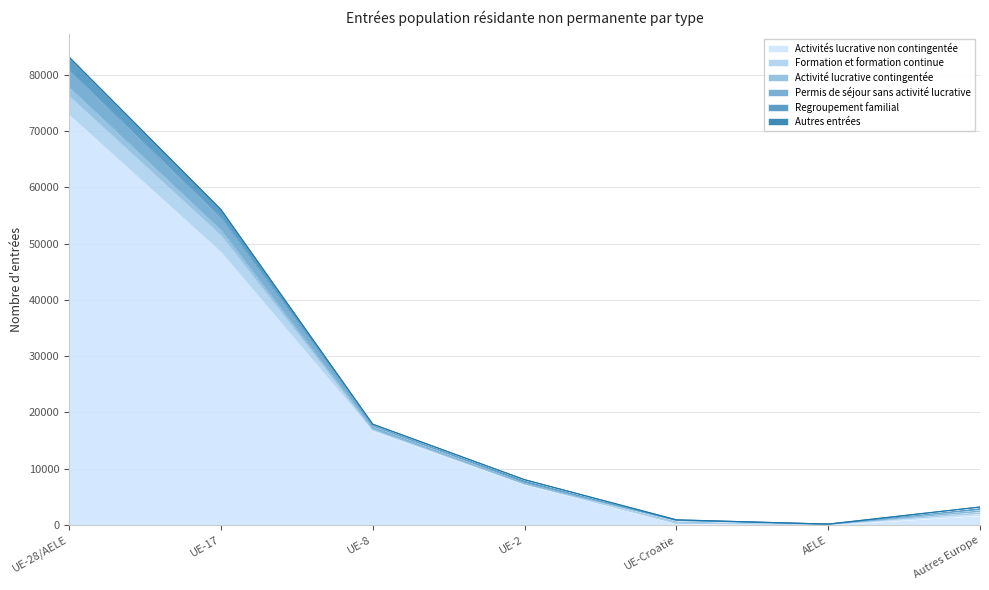

What is the greatest value displayed?

83124